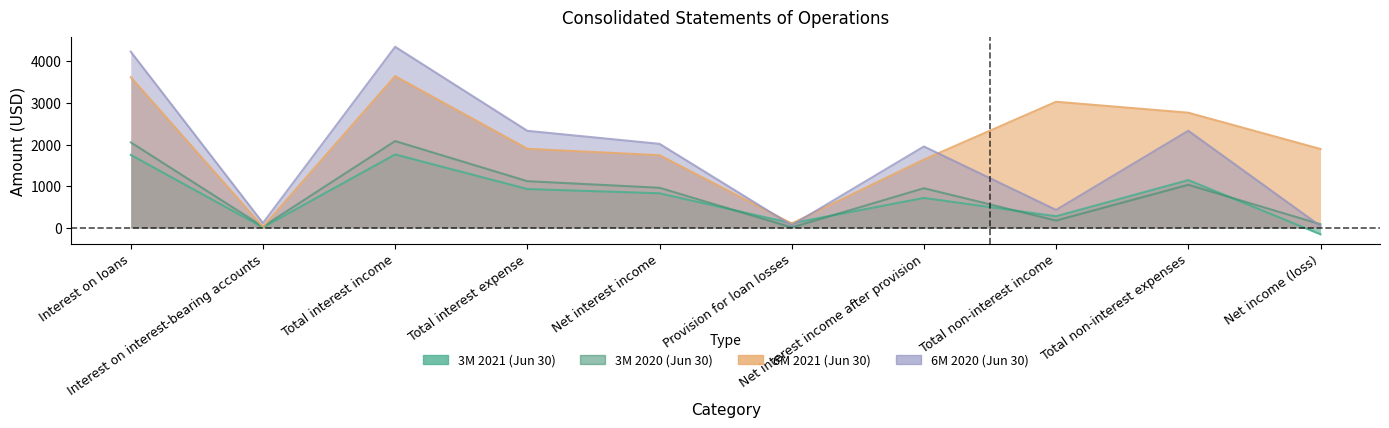

What is the label of the 7th point from the right?

Total interest expense